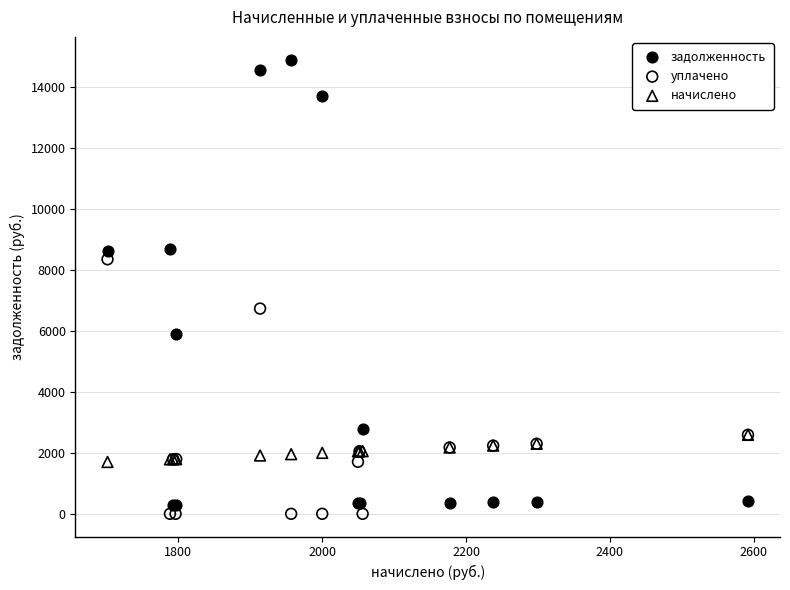

Which series contains the lowest Y value?

уплачено